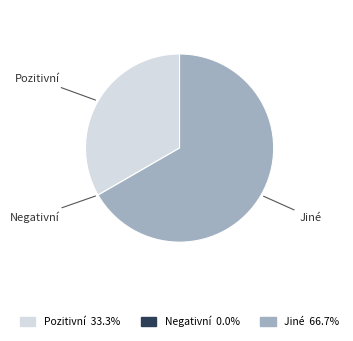

What is the ratio of the value at Jiné to the value at Pozitivní?

2.0